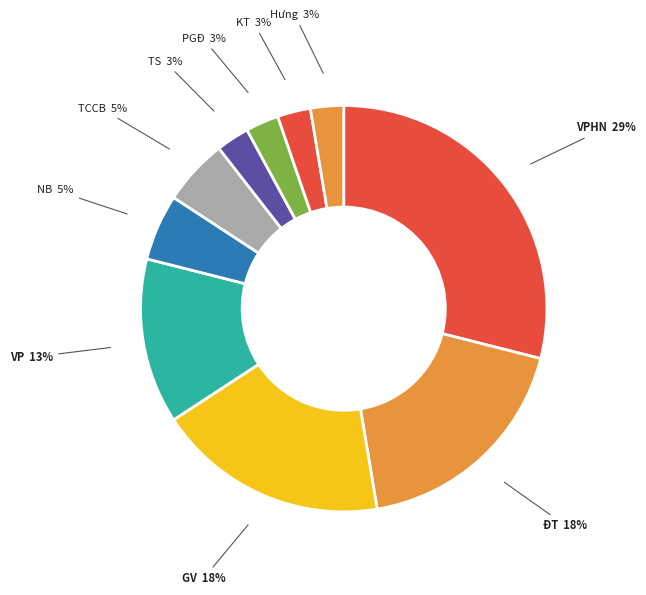

Approximately how many times larger is the value at KT compared to PGĐ?

1.0